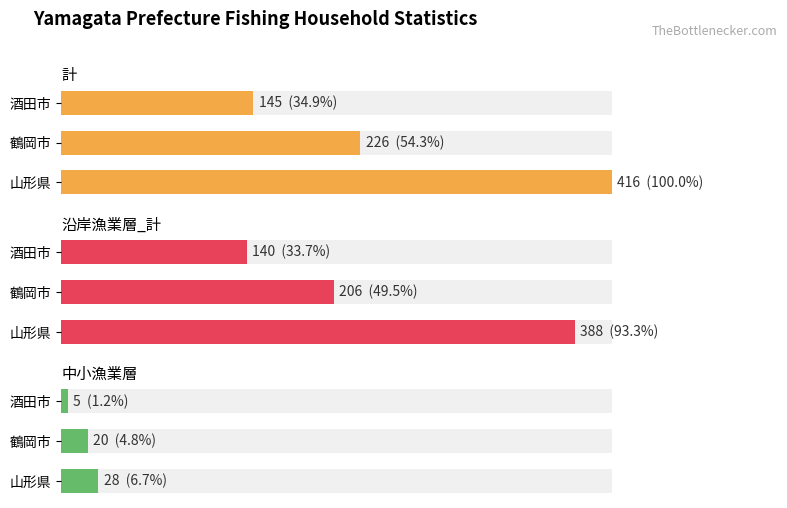

Rank the series by their maximum value, from highest to lowest.

計, 沿岸漁業層_計, 中小漁業層